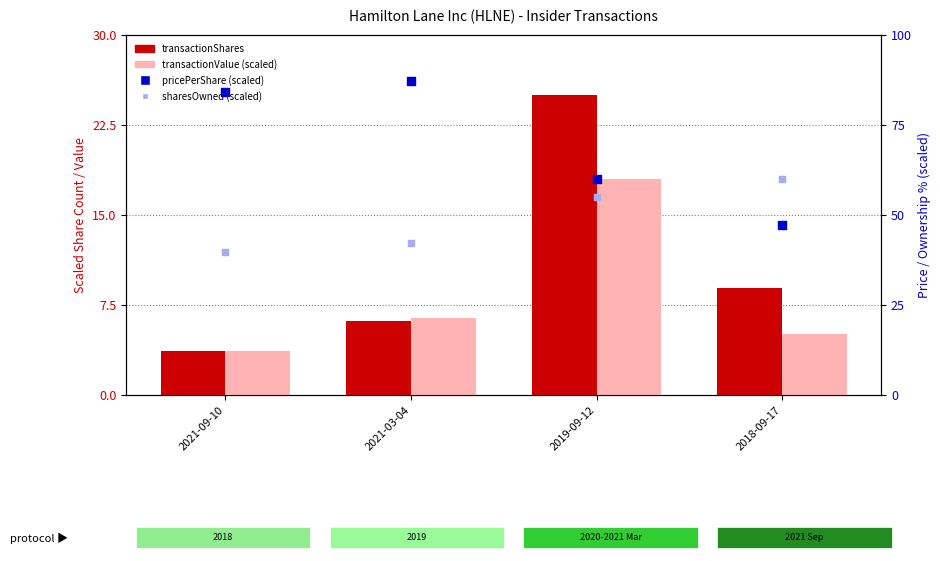

Which series has the largest total across all categories?

transactionPricePerShare (scaled)